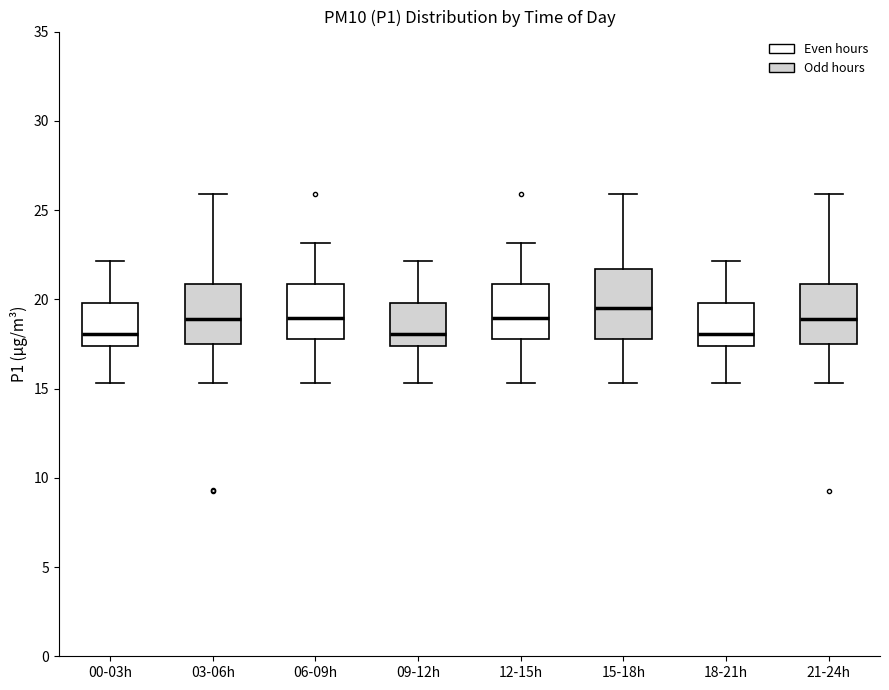

Reading left to right, transcribe this box plot: for each box, give where its median line is, the range the box spans, and where its two whiskers end, as read against the y-axis. The values are not printed on the chart, so give them approximately, as read against the axis.

00-03h: median 18.0, box 17.5 to 20.0, whiskers 15.5 to 22.0
03-06h: median 19.0, box 17.5 to 21.0, whiskers 15.5 to 26.0
06-09h: median 19.0, box 18.0 to 21.0, whiskers 15.5 to 23.0
09-12h: median 18.0, box 17.5 to 20.0, whiskers 15.5 to 22.0
12-15h: median 19.0, box 18.0 to 21.0, whiskers 15.5 to 23.0
15-18h: median 19.5, box 18.0 to 21.5, whiskers 15.5 to 26.0
18-21h: median 18.0, box 17.5 to 20.0, whiskers 15.5 to 22.0
21-24h: median 19.0, box 17.5 to 21.0, whiskers 15.5 to 26.0